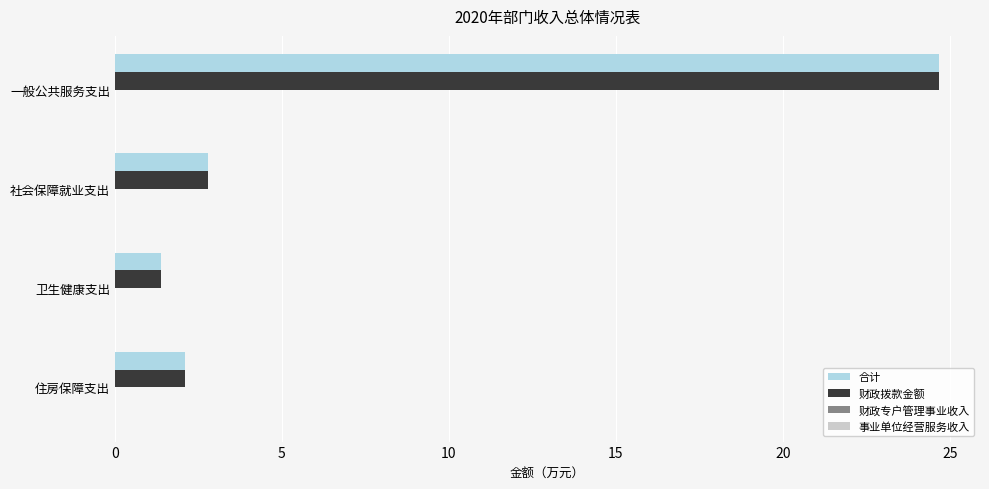

What is the total value across all series at 住房保障支出?

4.2